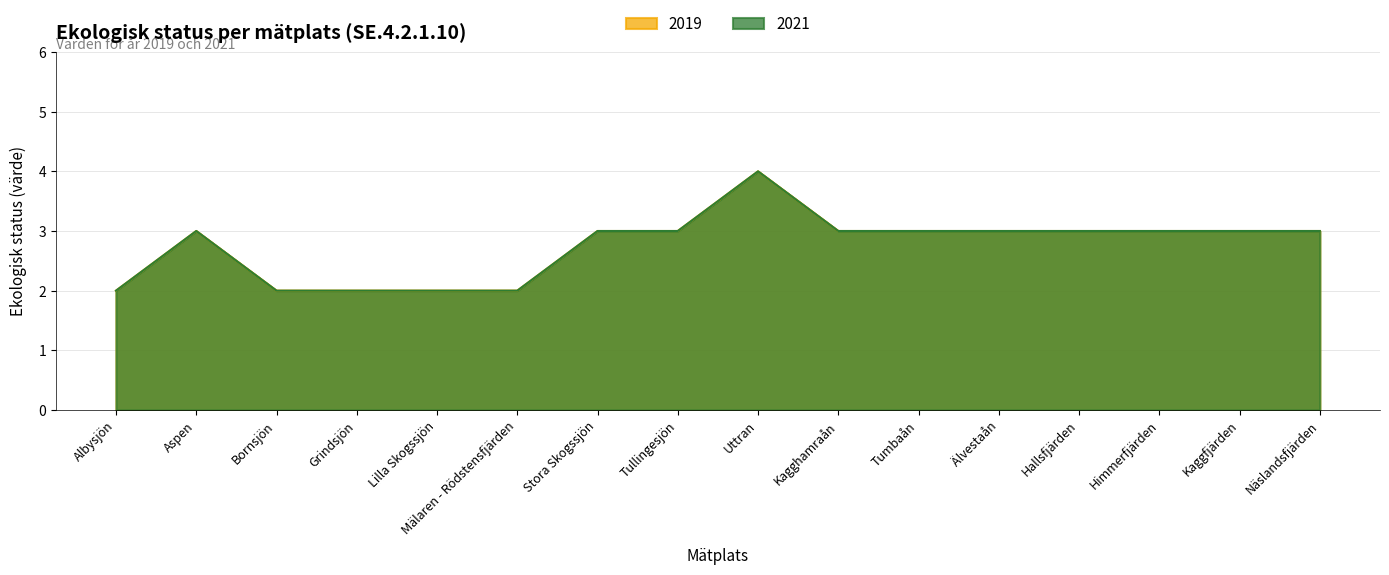

Reading left to right, transcribe all the data shown in this chart.

2019: 2	3	2	2	2	2	3	3	4	3	3	3	3	3	3	3
2021: 2	3	2	2	2	2	3	3	4	3	3	3	3	3	3	3